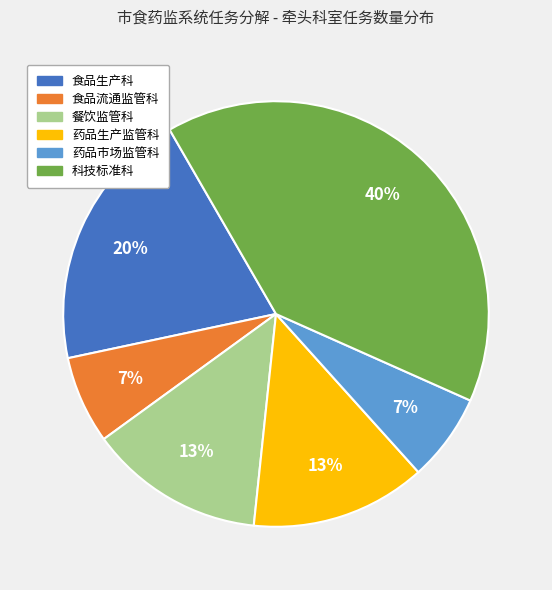

Combined, do 药品市场监管科 and 科技标准科 account for over 50%?

No